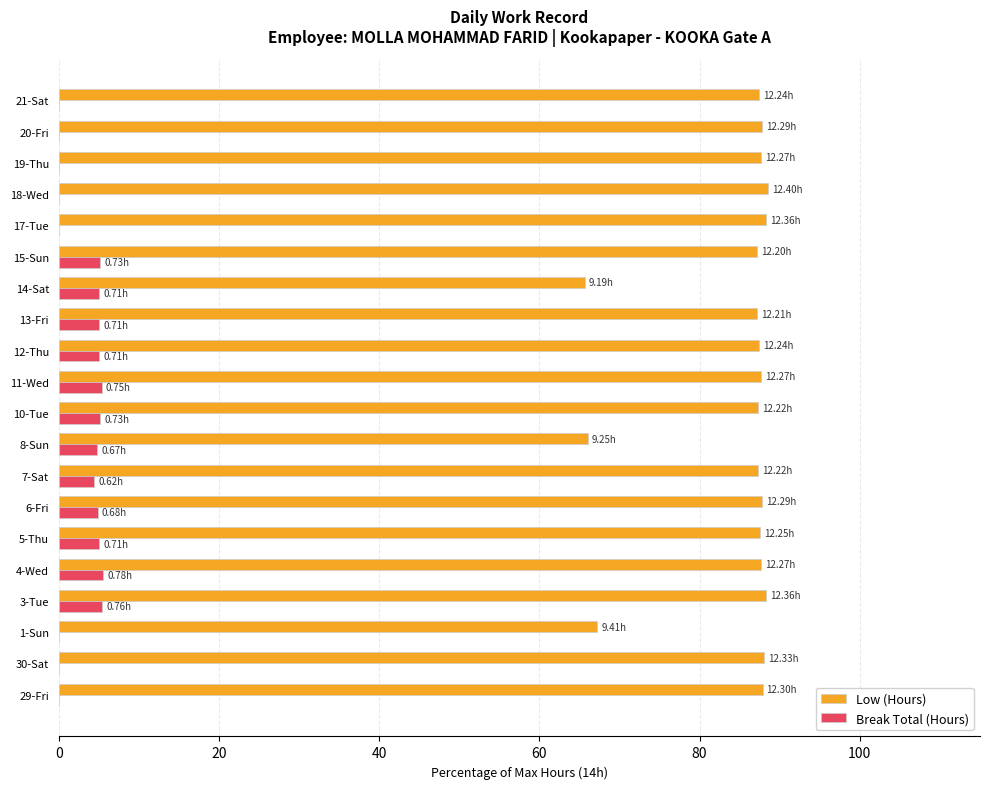

What is the sum of the Low (Hours) values at 10-Tue and 18-Wed?

175.9